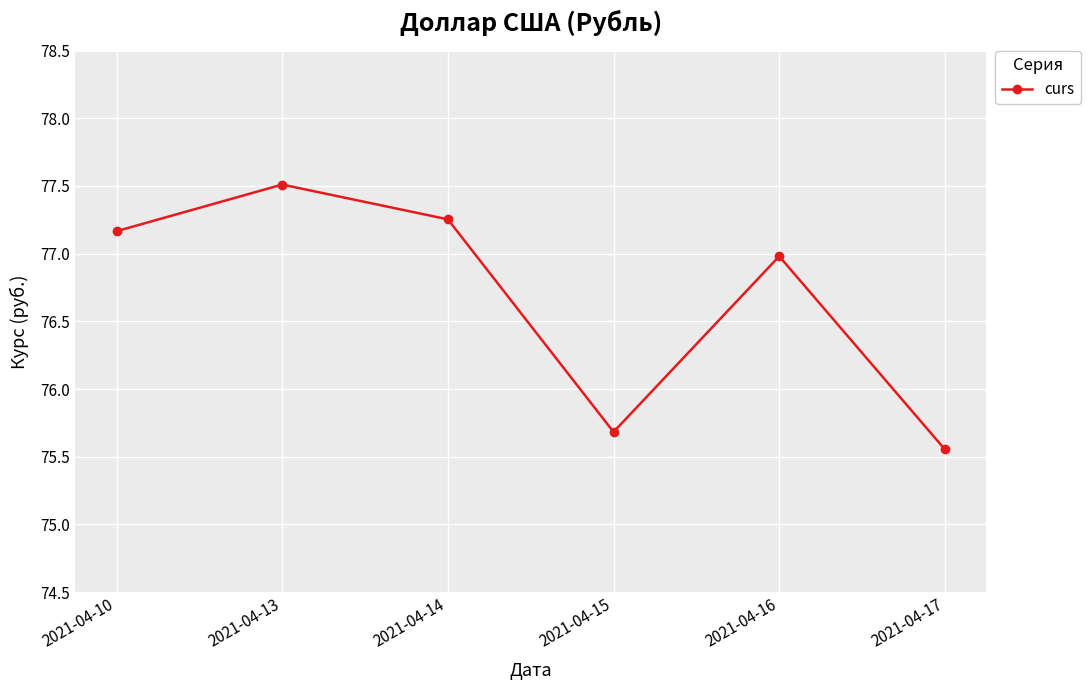

Rank the categories by value from highest to lowest.

2021-04-13, 2021-04-14, 2021-04-10, 2021-04-16, 2021-04-15, 2021-04-17